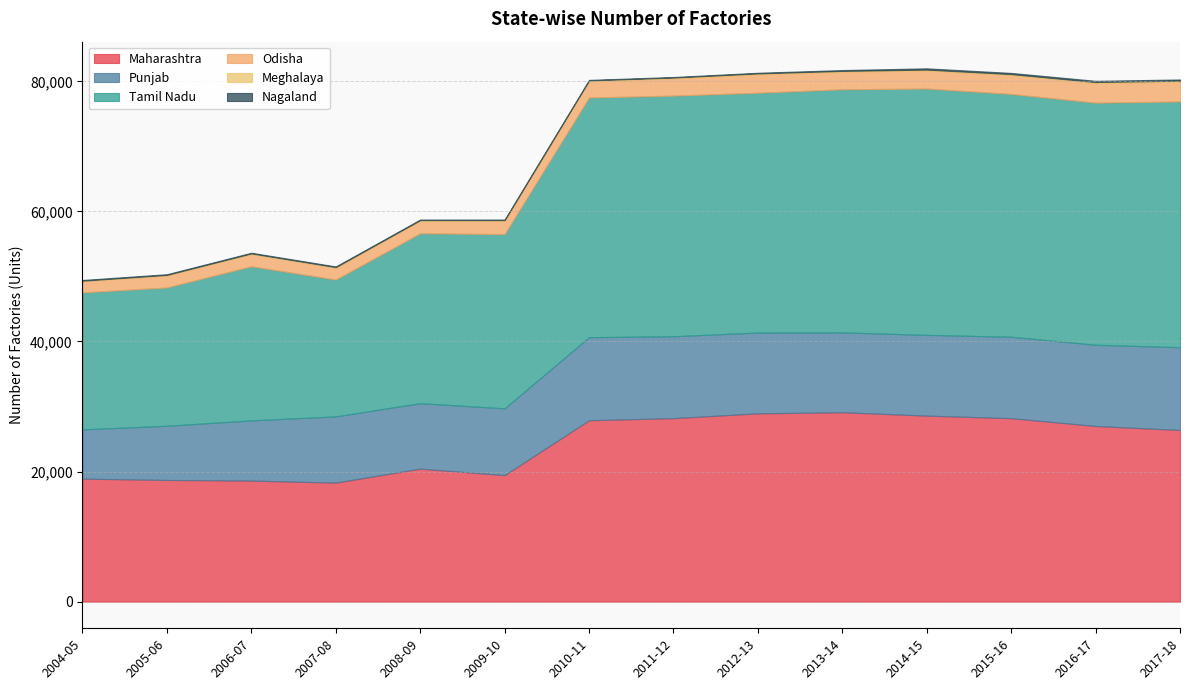

Reading right to left, list all the values displayed in this chart.

Maharashtra: 2017-18=26393	2016-17=27010	2015-16=28210	2014-15=28601	2013-14=29123	2012-13=28949	2011-12=28215	2010-11=27892	2009-10=19457	2008-09=20450	2007-08=18304	2006-07=18612	2005-06=18711	2004-05=18912
Punjab: 2017-18=12726	2016-17=12489	2015-16=12521	2014-15=12413	2013-14=12278	2012-13=12427	2011-12=12593	2010-11=12770	2009-10=10262	2008-09=10065	2007-08=10178	2006-07=9256	2005-06=8332	2004-05=7575
Tamil Nadu: 2017-18=37787	2016-17=37220	2015-16=37331	2014-15=37878	2013-14=37378	2012-13=36869	2011-12=36996	2010-11=36848	2009-10=26790	2008-09=26122	2007-08=21042	2006-07=23691	2005-06=21265	2004-05=21053
Odisha: 2017-18=3066	2016-17=3051	2015-16=2948	2014-15=2803	2013-14=2714	2012-13=2854	2011-12=2678	2010-11=2536	2009-10=2052	2008-09=1930	2007-08=1822	2006-07=1906	2005-06=1862	2004-05=1749
Meghalaya: 2017-18=133	2016-17=120	2015-16=102	2014-15=109	2013-14=108	2012-13=116	2011-12=100	2010-11=94	2009-10=100	2008-09=95	2007-08=90	2006-07=76	2005-06=66	2004-05=58
Nagaland: 2017-18=186	2016-17=192	2015-16=185	2014-15=197	2013-14=134	2012-13=106	2011-12=86	2010-11=84	2009-10=90	2008-09=91	2007-08=104	2006-07=106	2005-06=109	2004-05=113